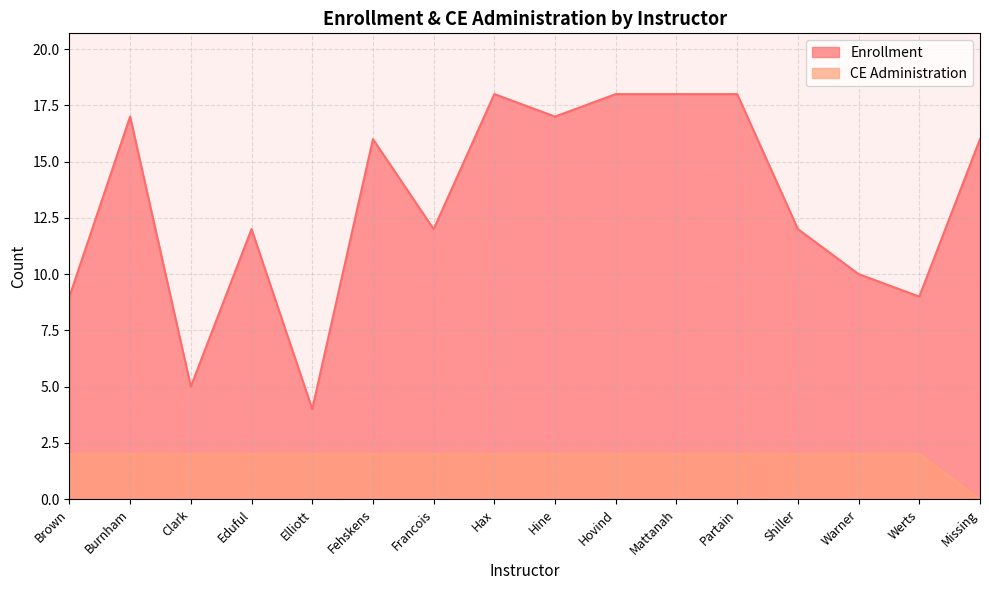

Reading left to right, list all the values displayed in this chart.

Enrollment: Brown=9	Burnham=17	Clark=5	Eduful=12	Elliott=4	Fehskens=16	Francois=12	Hax=18	Hine=17	Hovind=18	Mattanah=18	Partain=18	Shiller=12	Warner=10	Werts=9	Missing=16
CE Administration: Brown=2	Burnham=2	Clark=2	Eduful=2	Elliott=2	Fehskens=2	Francois=2	Hax=2	Hine=2	Hovind=2	Mattanah=2	Partain=2	Shiller=2	Warner=2	Werts=2	Missing=0